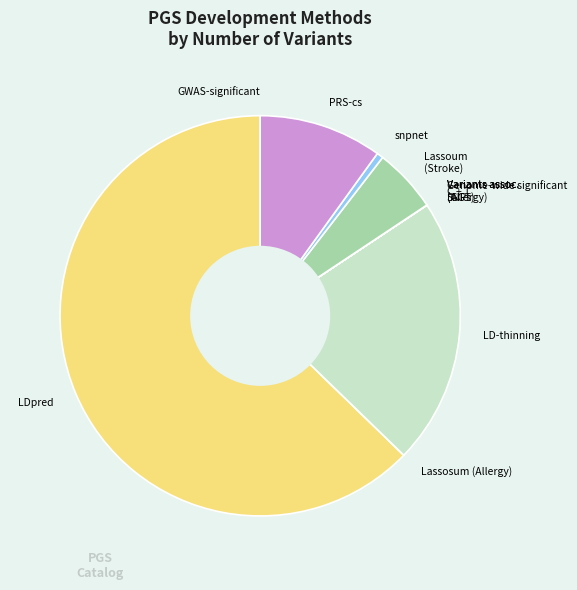

True or false: LDpred accounts for 55% of the total.

False